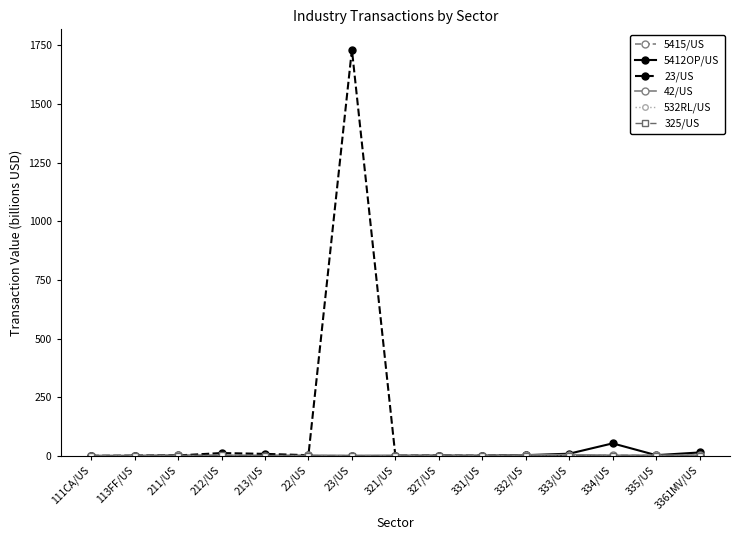

Which series has the widest spread of values?

23/US